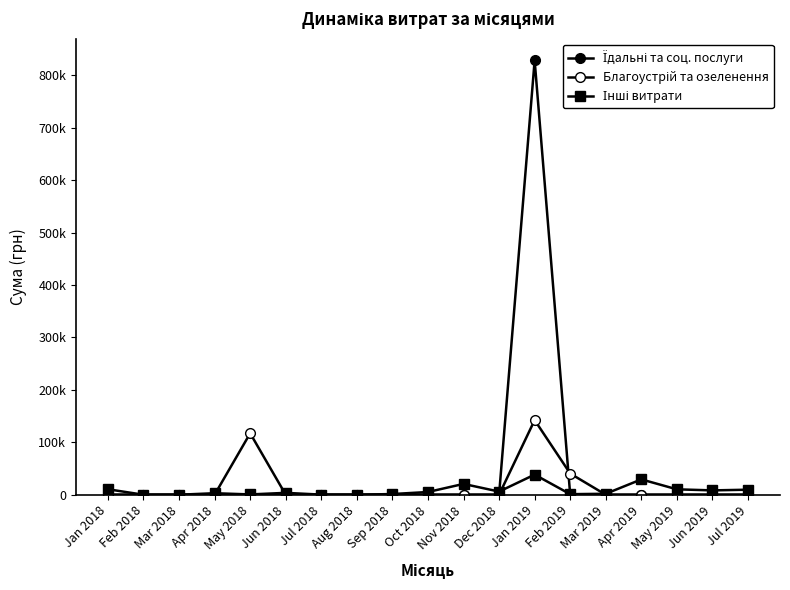

Does the chart have visible grid lines?

No